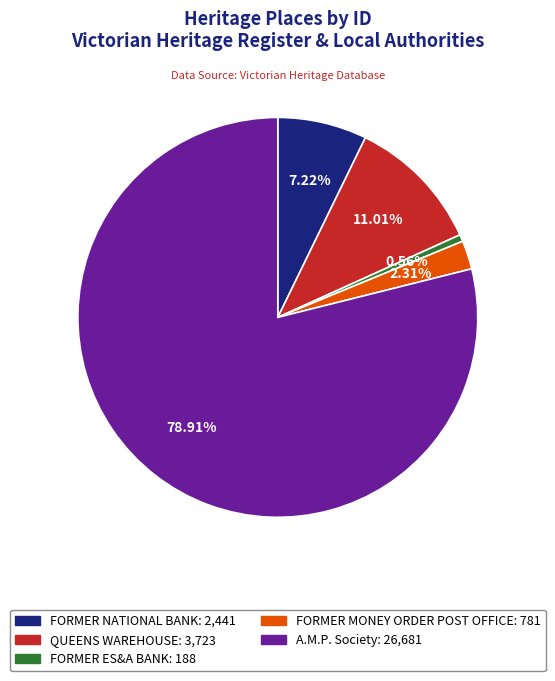

What percentage do FORMER ES&A BANK and QUEENS WAREHOUSE together represent?

11.6%